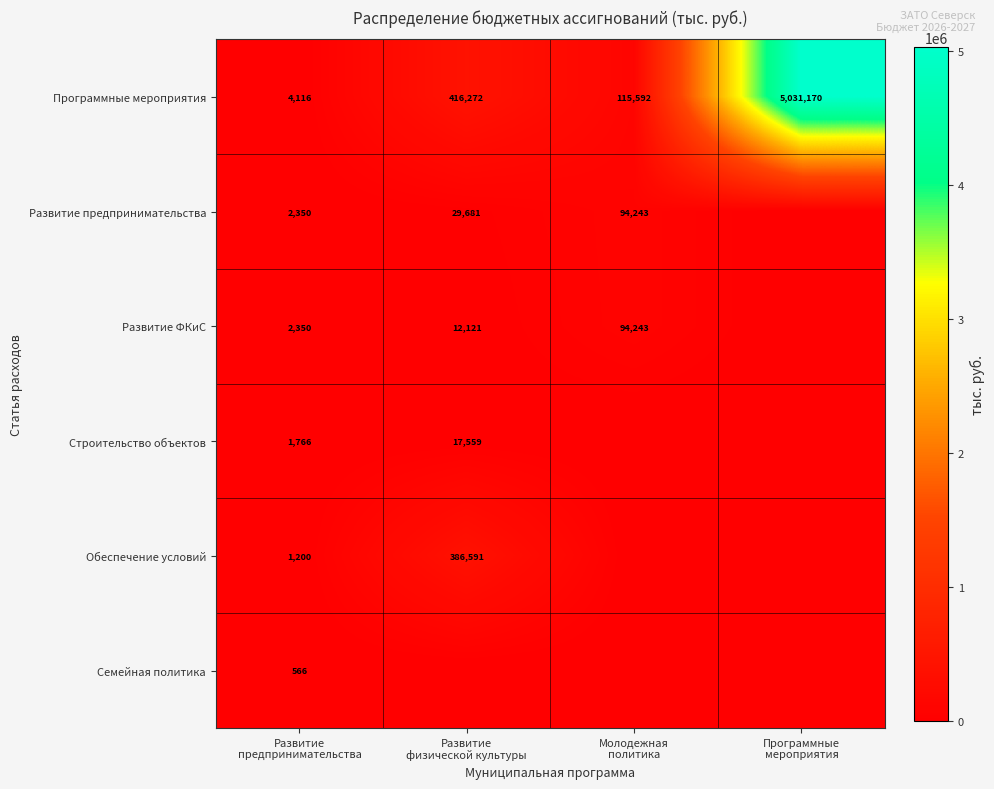

How many data points does each series have?

4